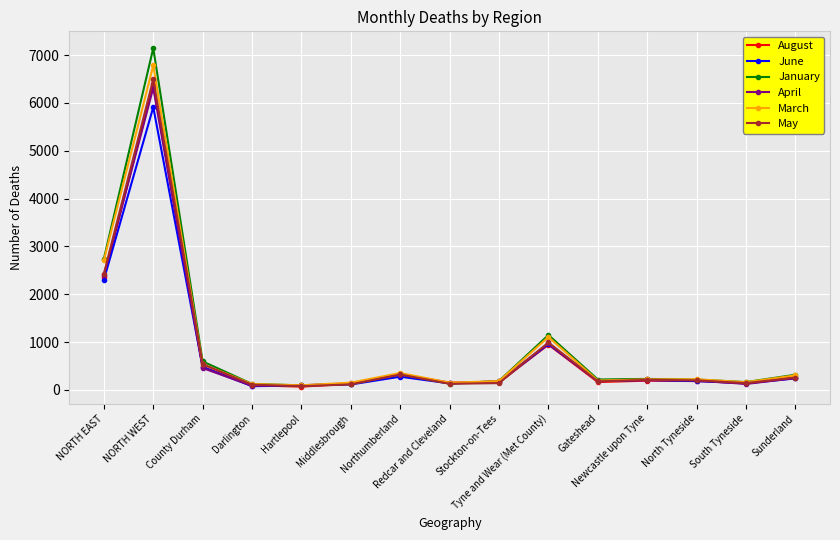

What is the value of the January point at the 3rd from the left?

596